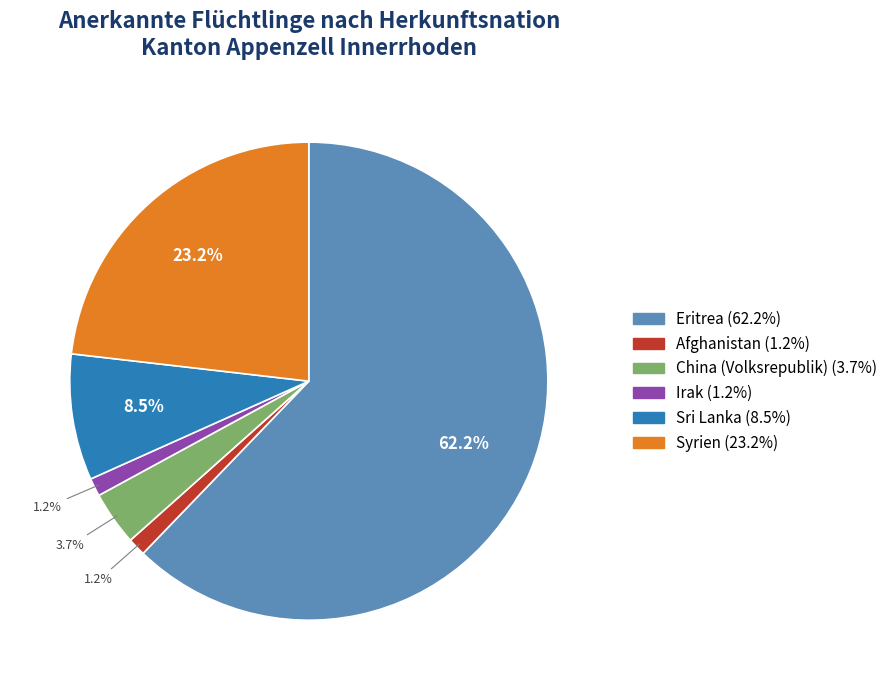

Which slice represents more than half of the pie?

Eritrea